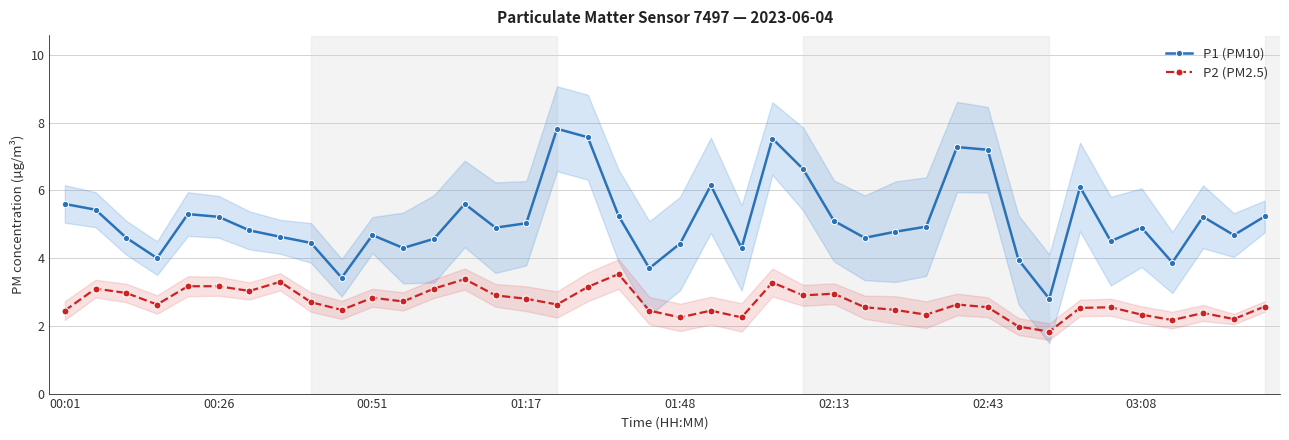

What is the approximate value of P1 (PM10) at 32?

2.8